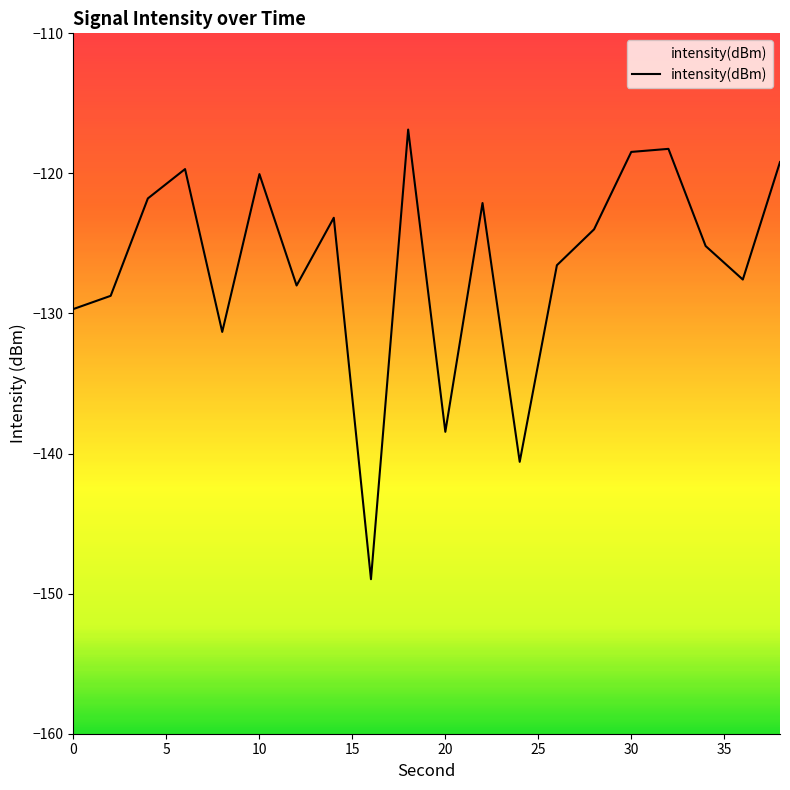

What is the average value?

-126.4